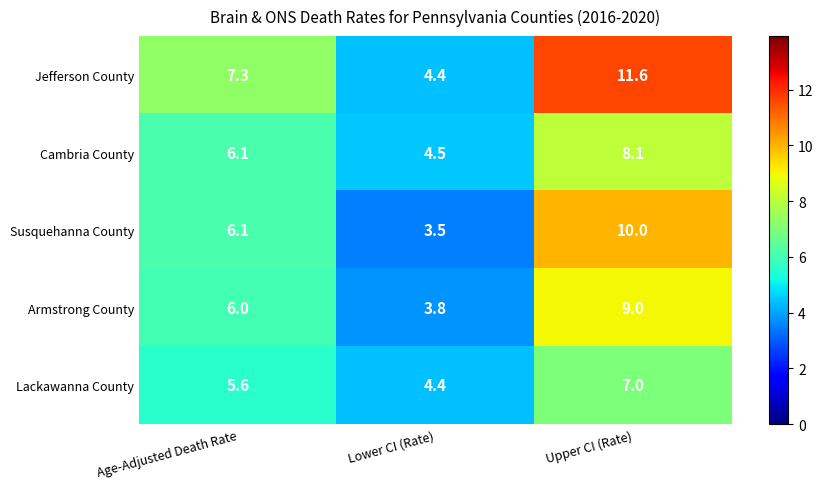

Where does the Susquehanna County series first go above 6?

Age-Adjusted Death Rate